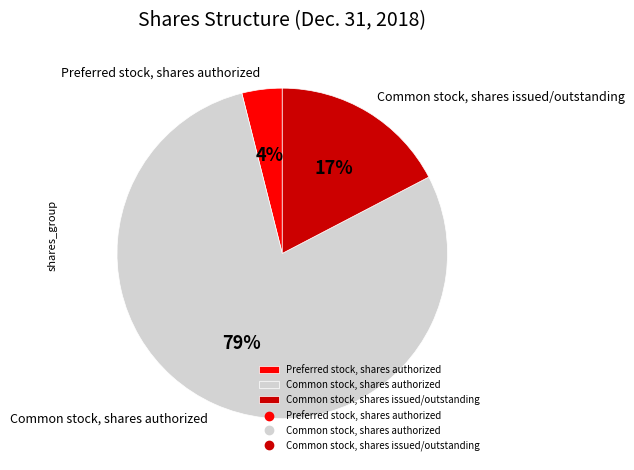

To the nearest percent, what percentage of the pie is Common stock, shares authorized?

79%